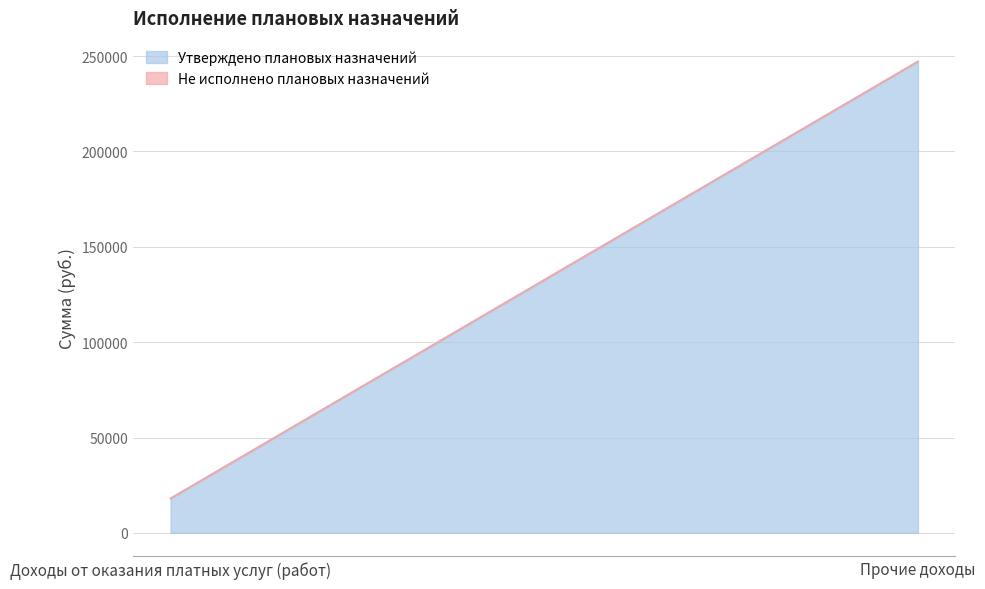

Reading left to right, extract all data points from this chart.

Утверждено плановых назначений: Доходы от оказания платных услуг (работ)=18077.8	Прочие доходы=247196.0
Не исполнено плановых назначений: Доходы от оказания платных услуг (работ)=0.0	Прочие доходы=0.0